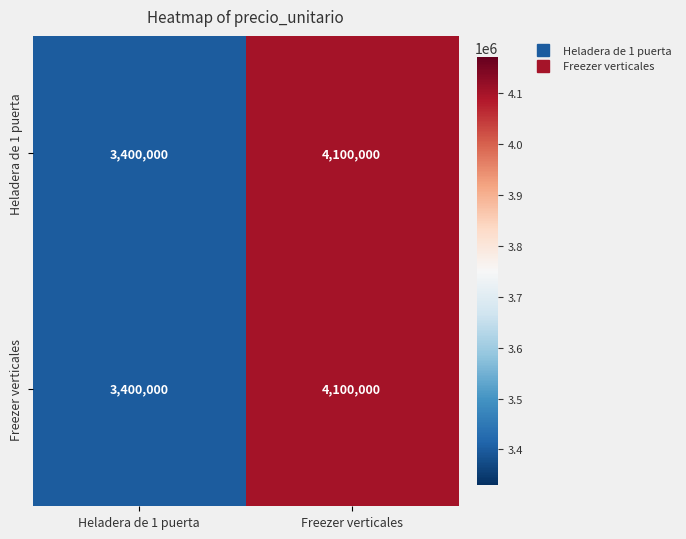

What is the minimum value shown in the chart?

3400000